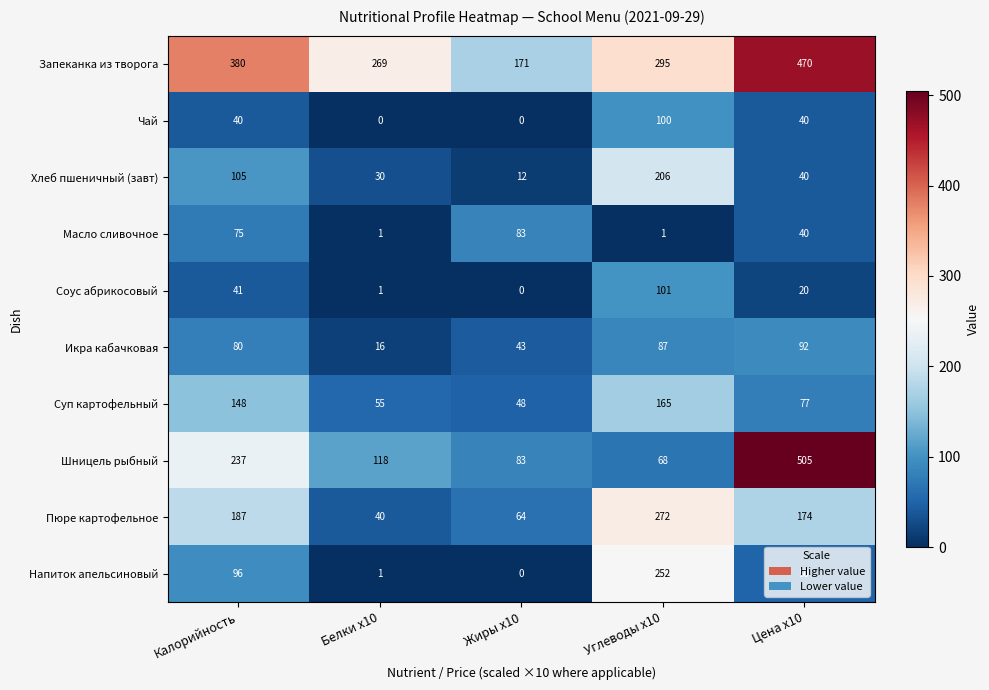

At which category is the sum across all series the highest?

Углеводы x10